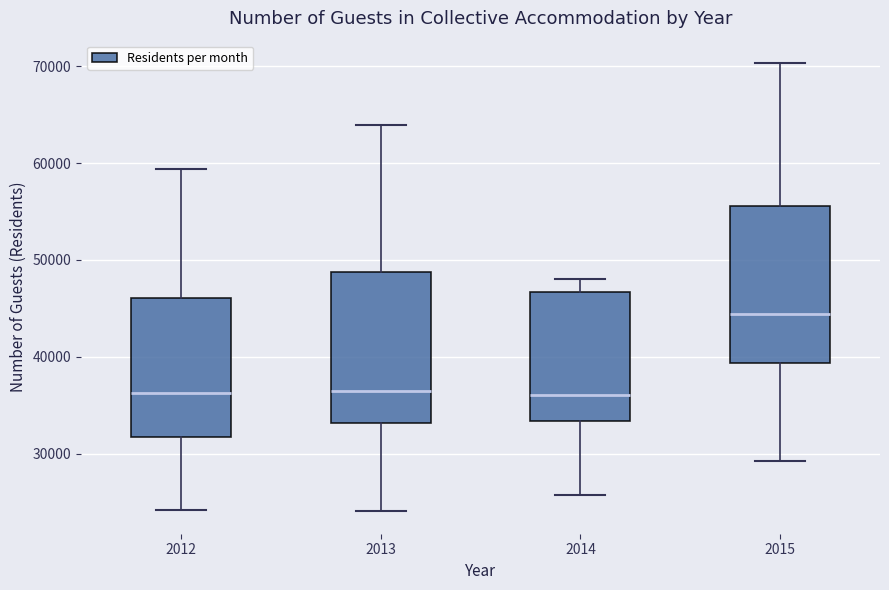

Where does the median line of the box at x = 2015 sit on the y-axis? The values are not printed on the chart, so give them approximately, as read against the axis.

44000